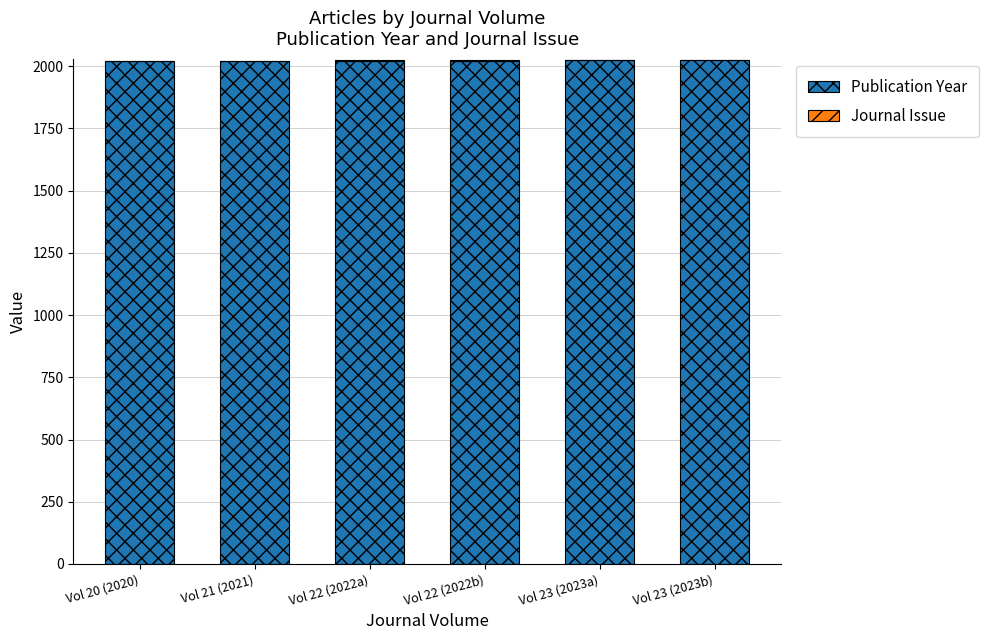

True or false: Publication Year has a value of 1210 at Vol 23 (2023a).

False